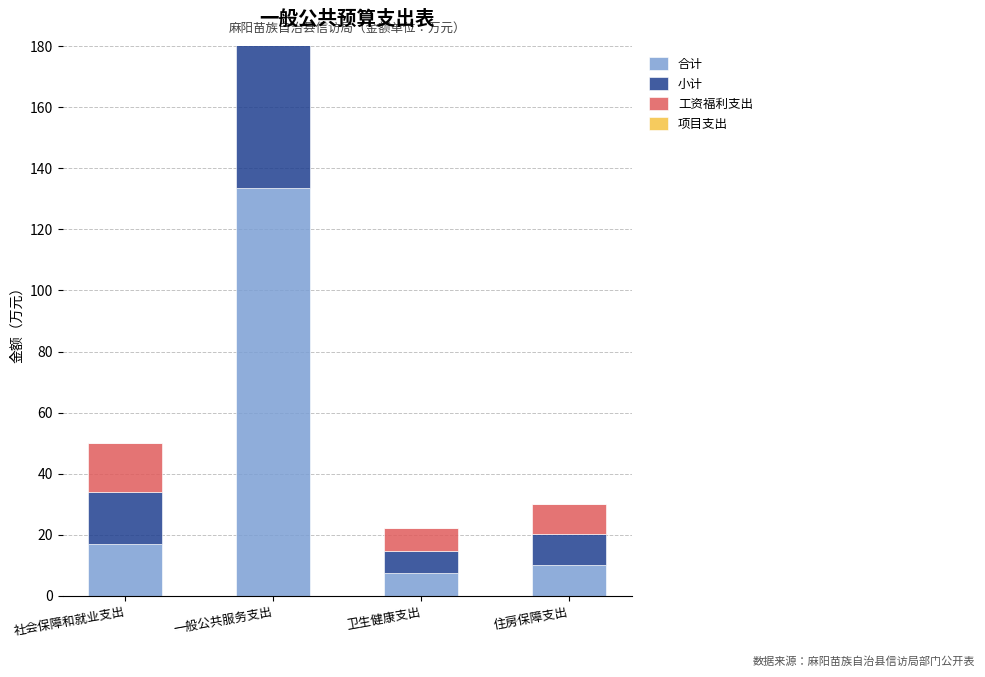

At which category does the chart reach its peak across all series?

一般公共服务支出